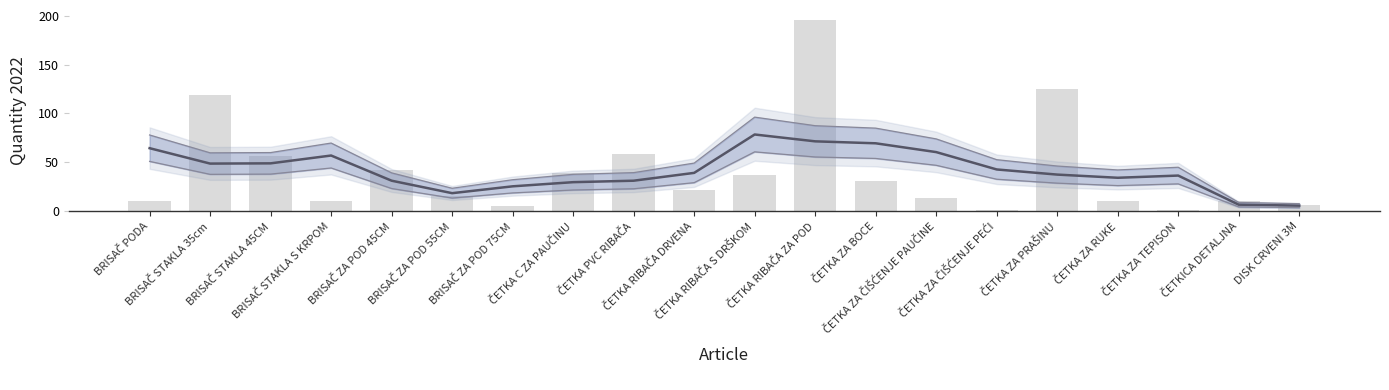

Reading left to right, transcribe all the data shown in this chart.

10	119	56	11	42	16	5	39	59	22	37	196	31	14	1	125	10	1	10	6